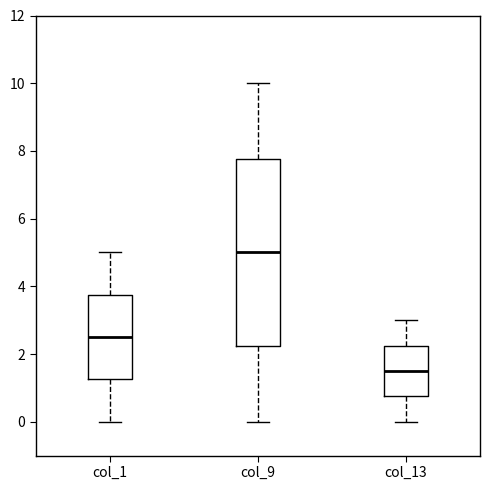

Comparing the boxes themselves (not the whiskers), which one is the tallest?

col_9